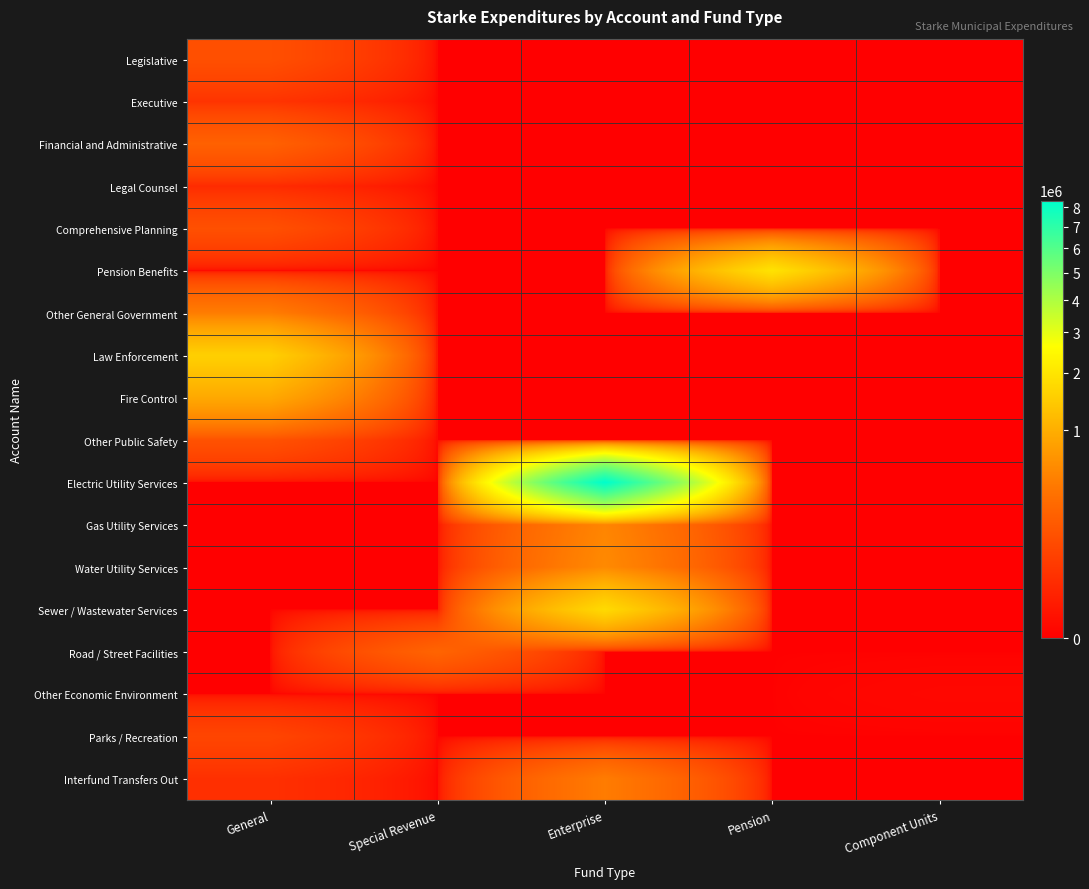

Which series has the widest spread of values?

Electric Utility Services